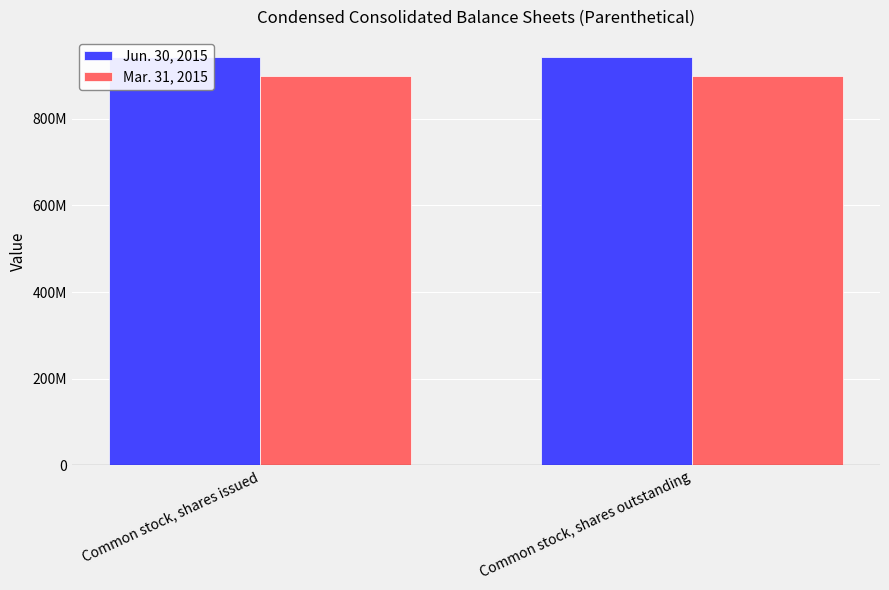

What position from the right is Common stock, shares issued?

2